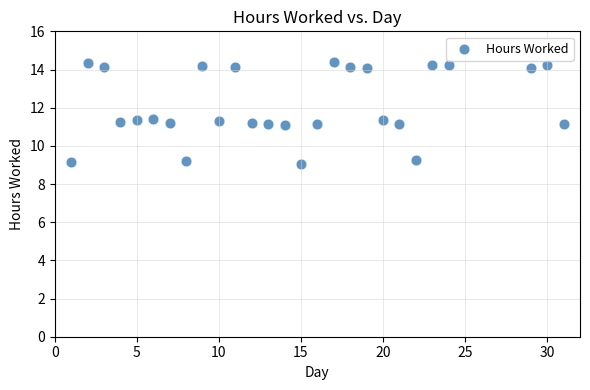

What is the range of X values (max minus min)?

30.0